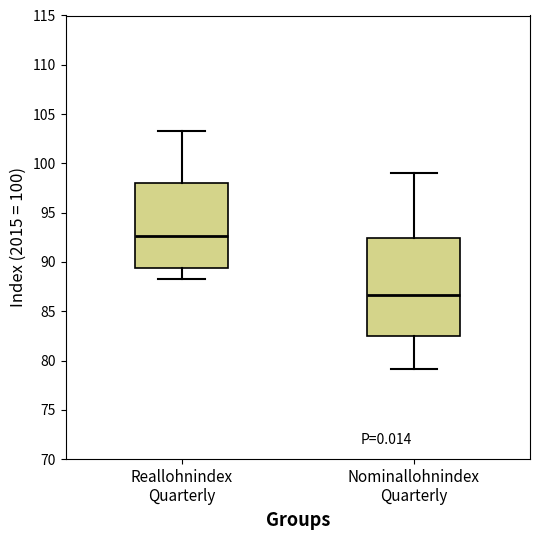

Reading left to right, transcribe this box plot: for each box, give where its median line is, the range the box spans, and where its two whiskers end, as read against the y-axis. The values are not printed on the chart, so give them approximately, as read against the axis.

Reallohnindex Quarterly: median 92.5, box 89.5 to 98.0, whiskers 88.5 to 103.5
Nominallohnindex Quarterly: median 86.5, box 82.5 to 92.5, whiskers 79.0 to 99.0